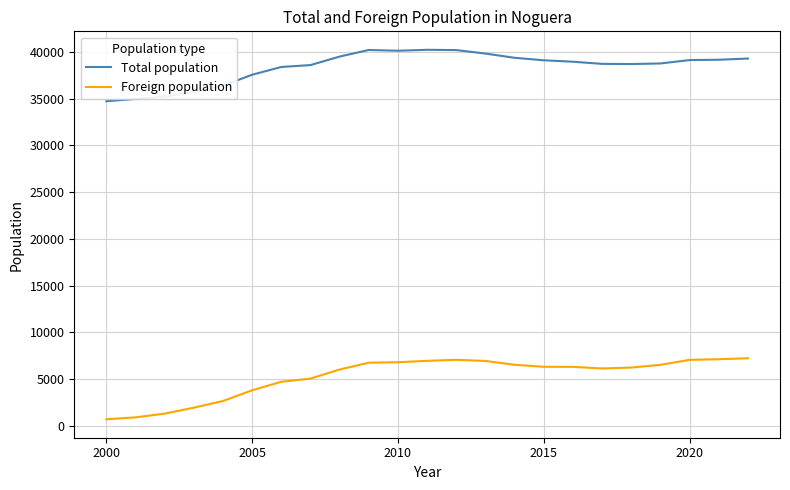

Which series has the largest total across all categories?

Total population